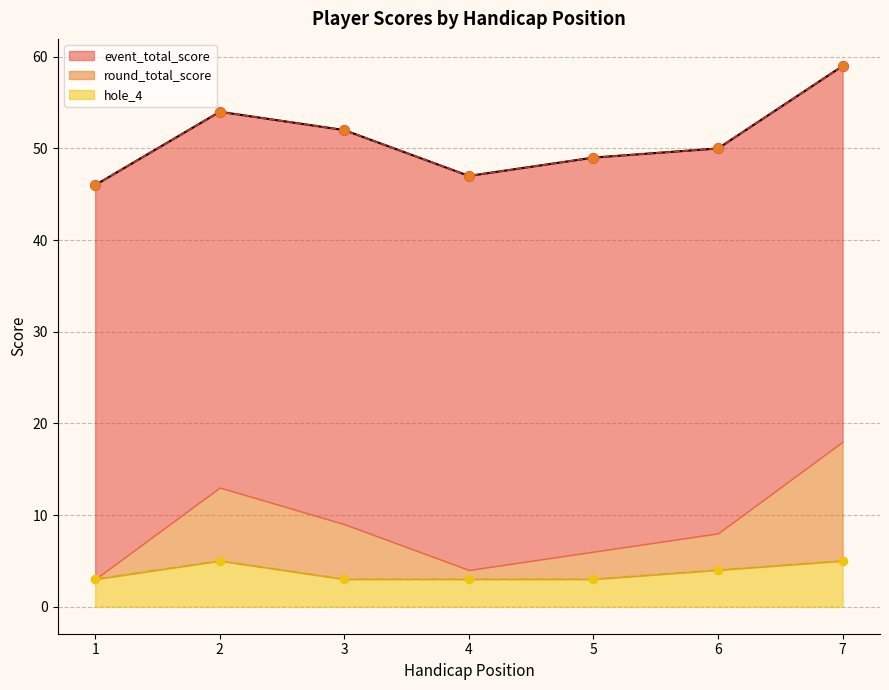

At which category is the sum across all series the highest?

7